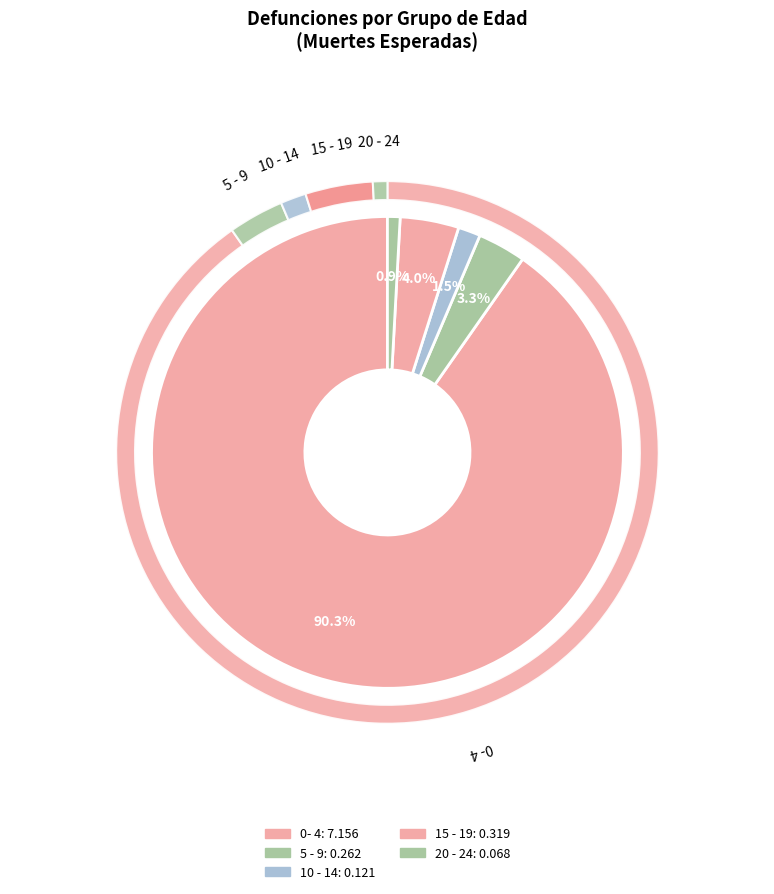

What portion of the pie excludes 20 - 24?

99.1%